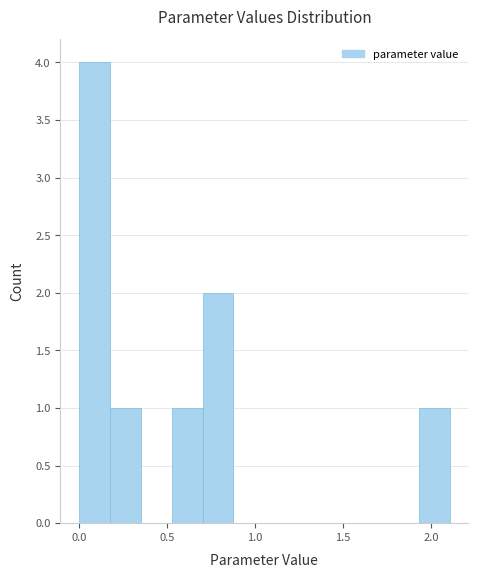

Around what value on the x-axis is the tallest bar? Give the approximate position of its centre, as read against the axis.

0.10